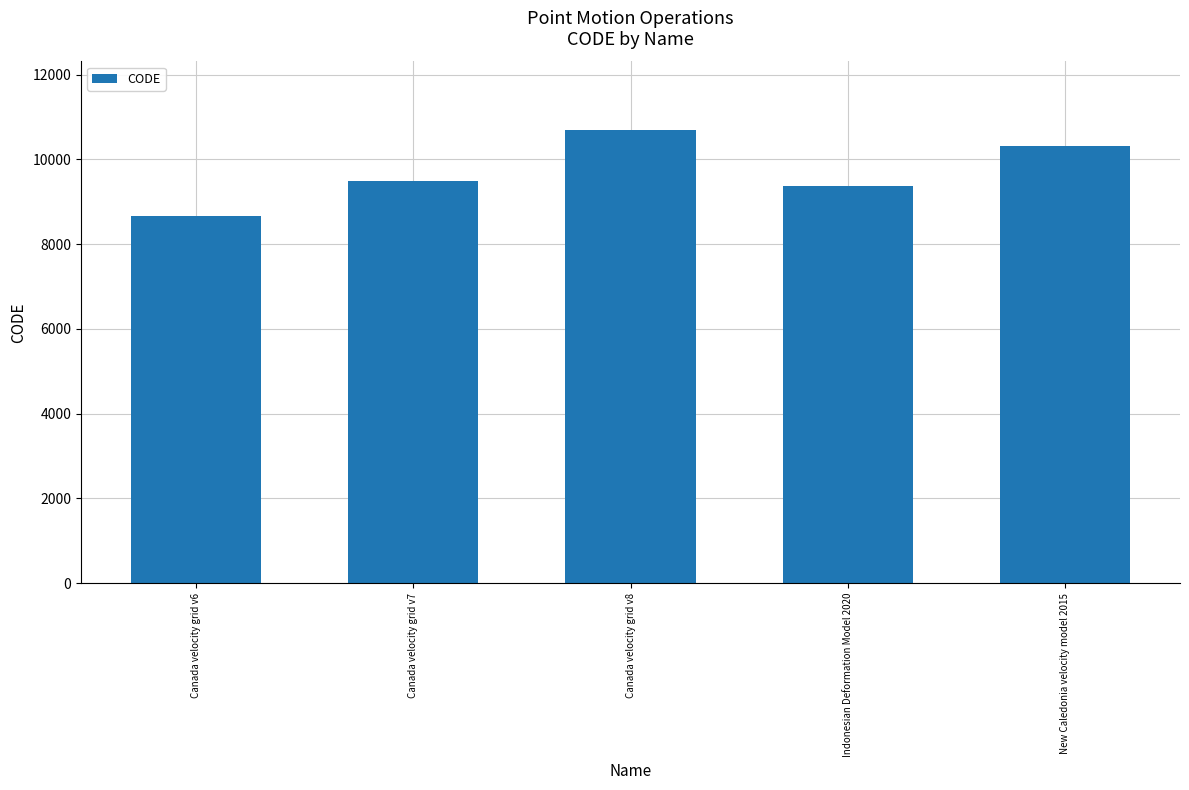

What is the difference between the values at New Caledonia velocity model 2015 and Canada velocity grid v8?

384